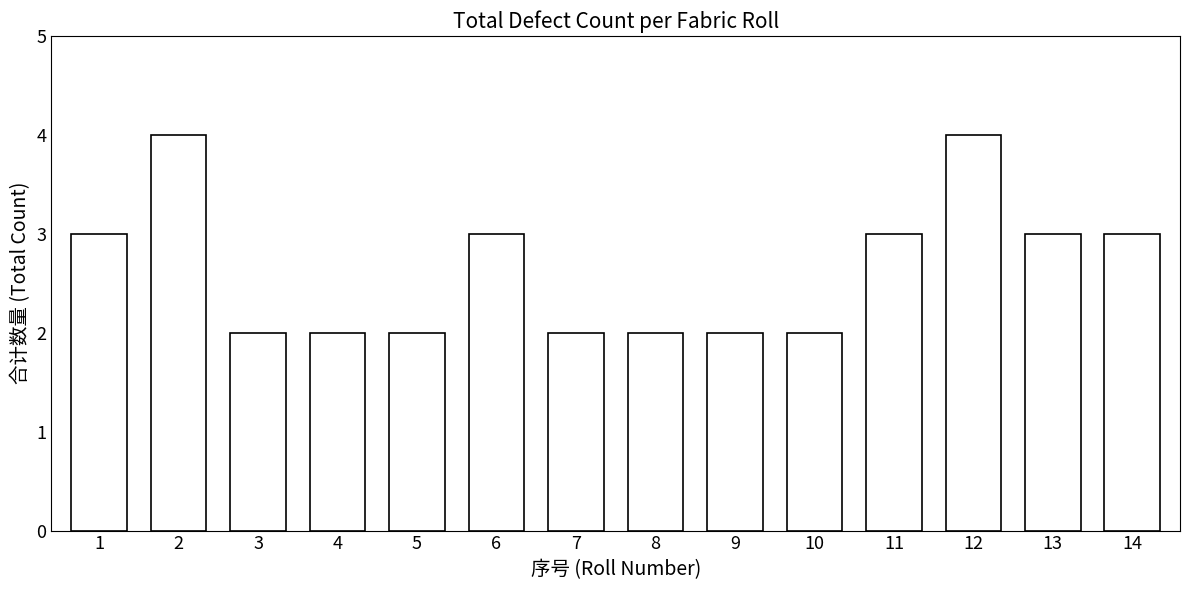

The value at 8 is 2. True or false?

True